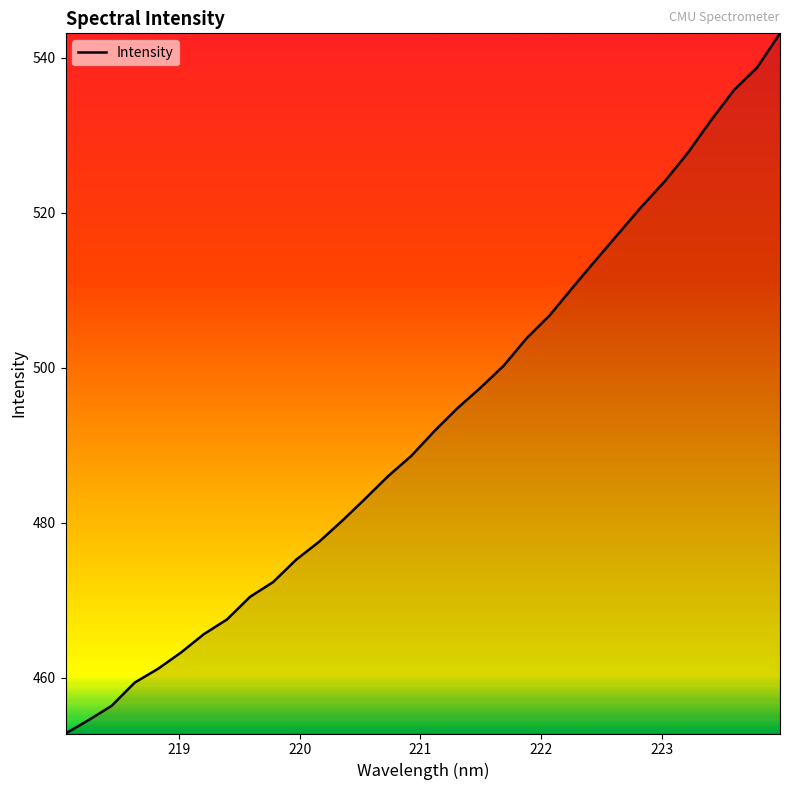

What is the maximum value shown in the chart?

543.2